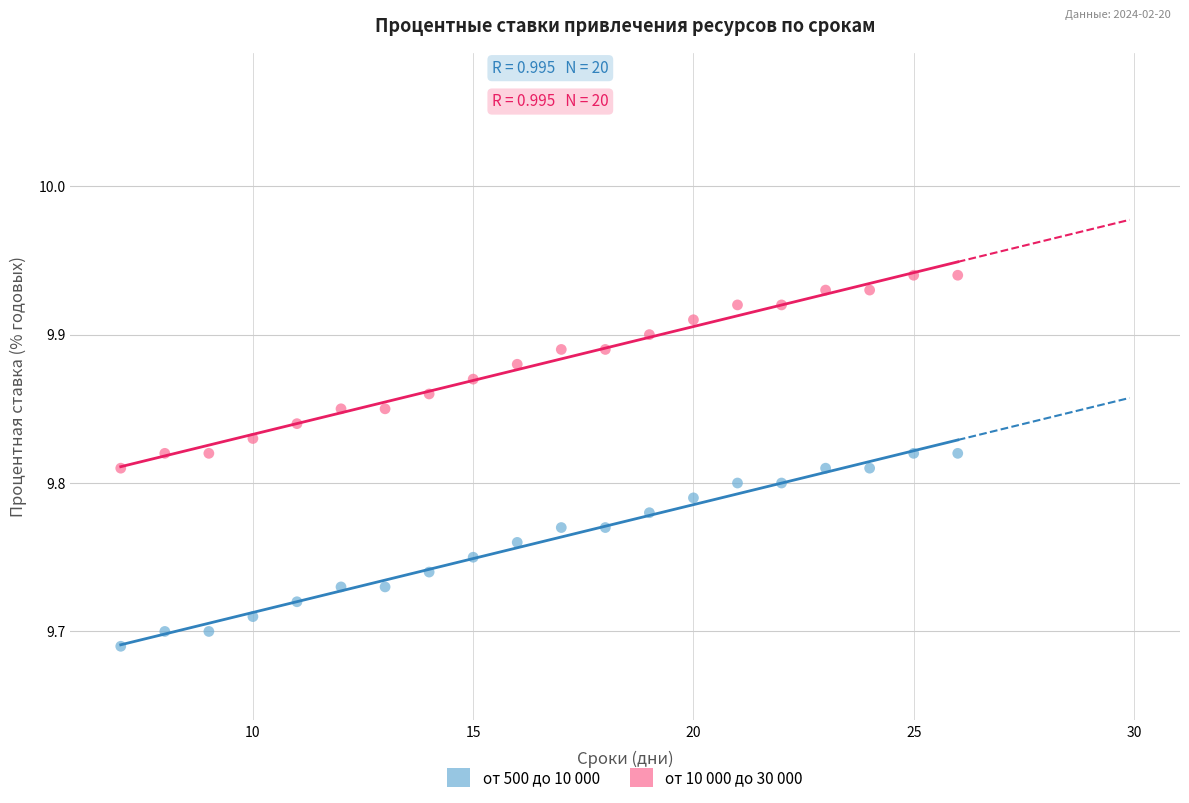

Across all data points, what is the range of X values (max minus min)?

19.0